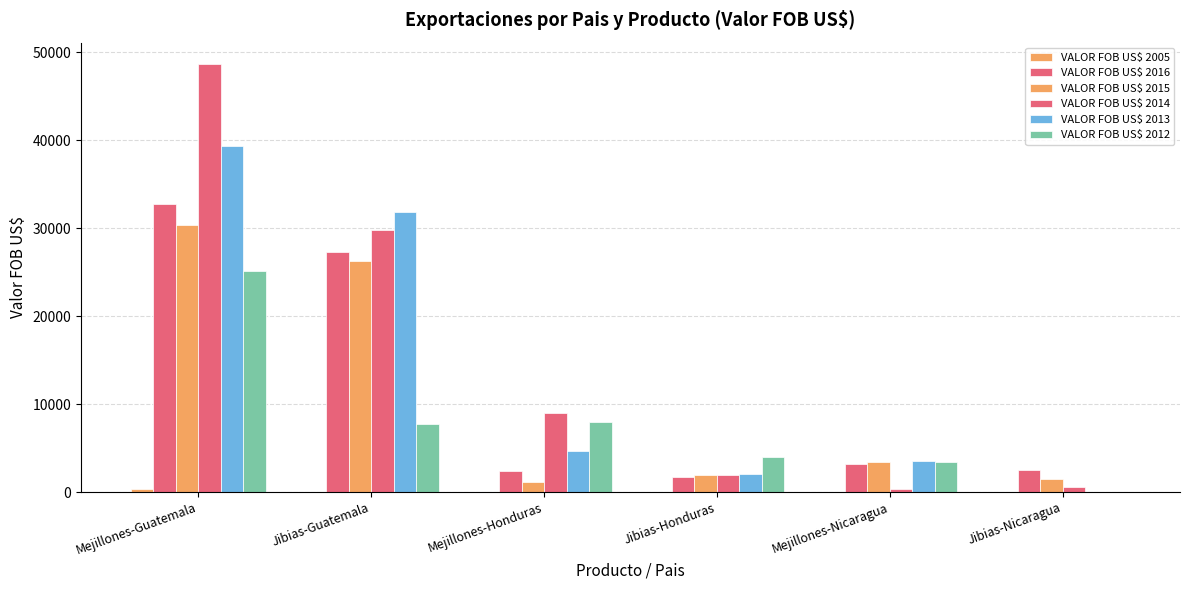

Is it true that VALOR FOB US$ 2012 equals 25169.5 at Mejillones-Guatemala?

True